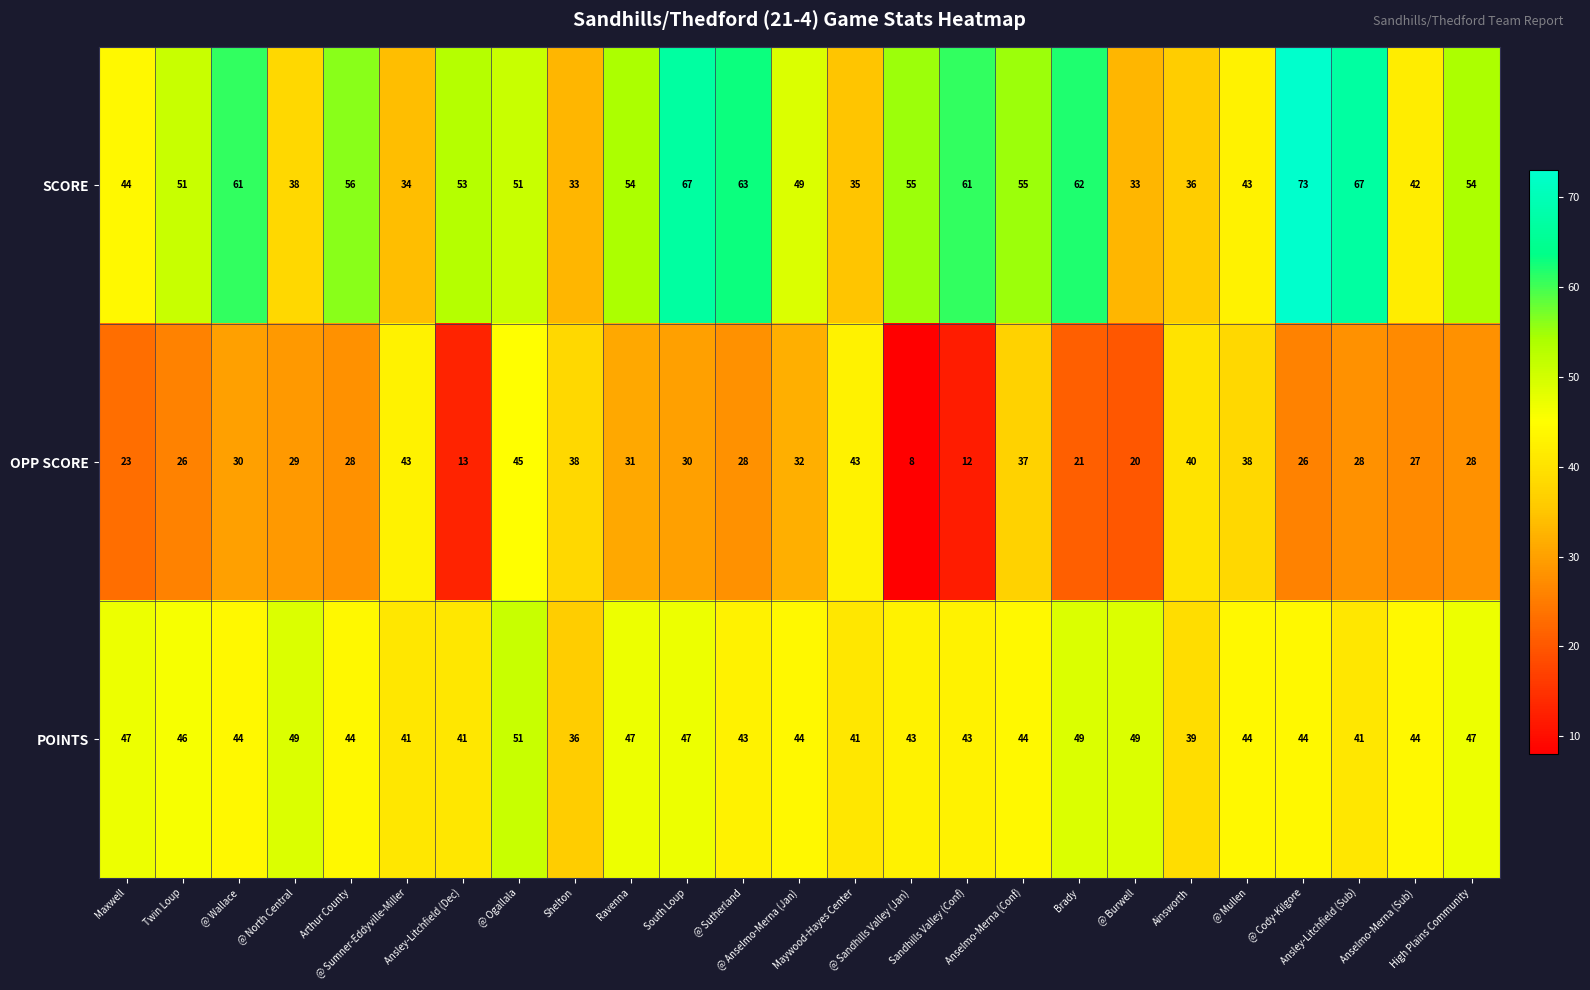

What is the total value across all series at High Plains Community?

129